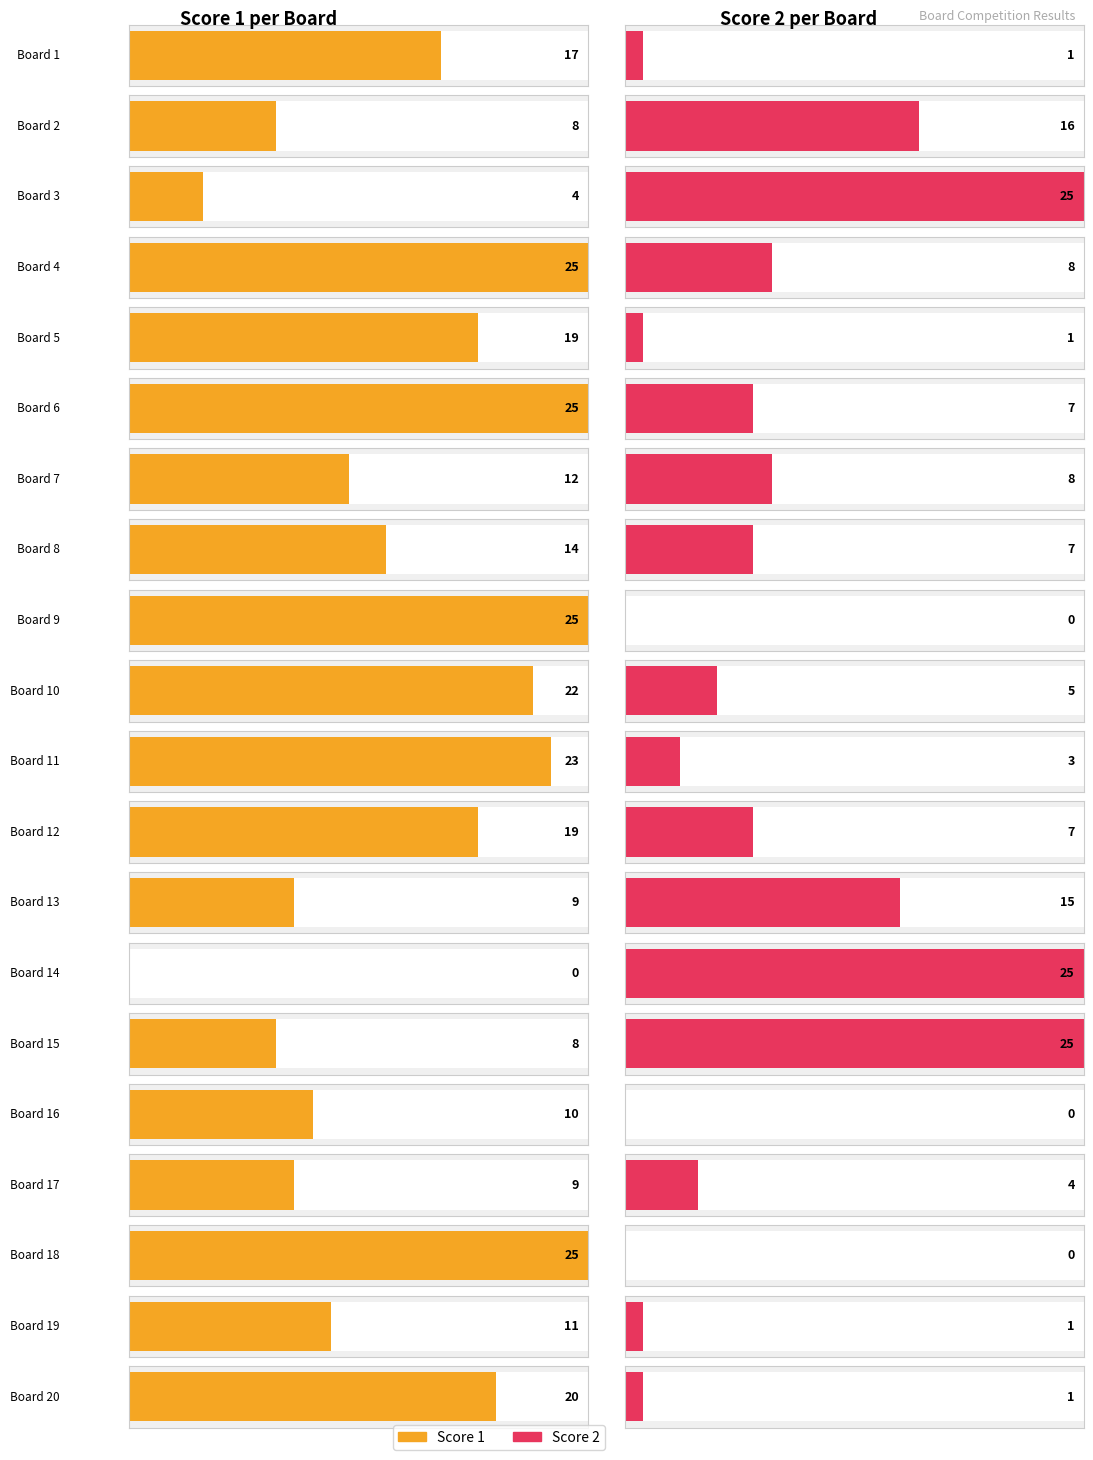

What is the value of the Score 2 bar at the 8th from the left?

7